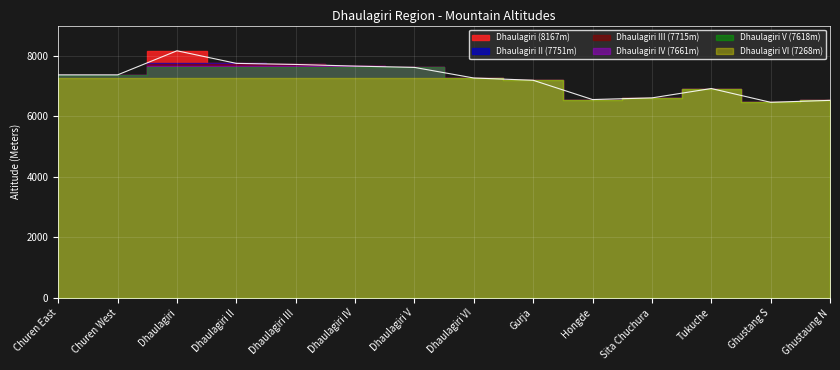

Which series has the widest spread of values?

Dhaulagiri (8167m)